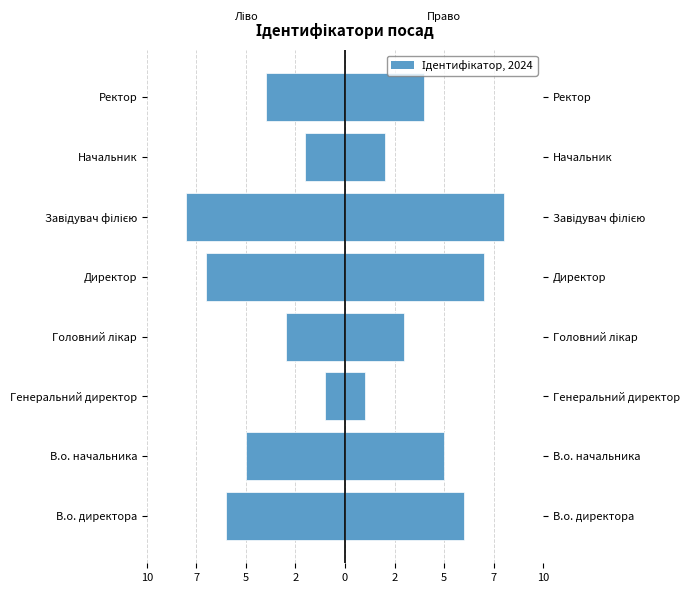

Is the value of Ідентифікатор (ліво) at В.о. директора greater than the value of Ідентифікатор (право) at Ректор?

No